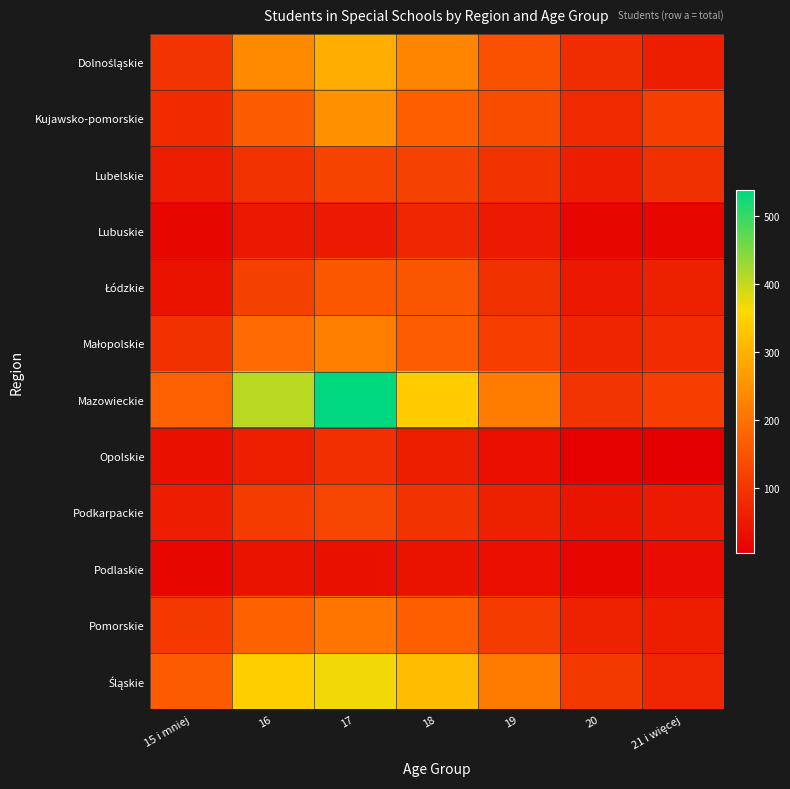

What is the maximum value shown in the chart?

537